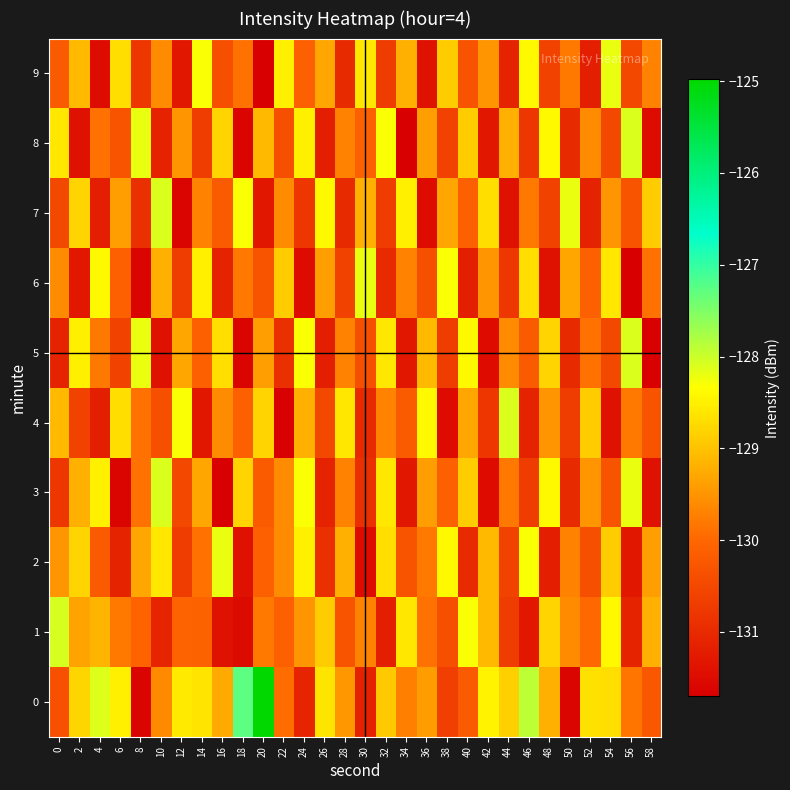

Reading right to left, extract all data points from this chart.

0: 58=-130.3	56=-129.8	54=-128.7	52=-128.7	50=-131.6	48=-129.2	46=-127.9	44=-128.8	42=-128.5	40=-130.2	38=-130.6	36=-129.4	34=-129.7	32=-128.9	30=-131.1	28=-129.5	26=-128.6	24=-131.1	22=-129.9	20=-125.0	18=-127.3	16=-129.3	14=-128.6	12=-128.6	10=-129.6	8=-131.6	6=-128.5	4=-128.1	2=-128.8	0=-130.4
1: 58=-129.2	56=-131.1	54=-128.4	52=-130.0	50=-129.6	48=-128.8	46=-131.3	44=-130.7	42=-129.1	40=-128.3	38=-130.4	36=-129.9	34=-128.6	32=-131.2	30=-129.7	28=-130.3	26=-128.9	24=-129.5	22=-130.1	20=-129.8	18=-131.5	16=-131.4	14=-130.1	12=-130.1	10=-131.1	8=-130.0	6=-129.8	4=-129.2	2=-129.3	0=-128.1
2: 58=-129.4	56=-131.3	54=-128.9	52=-130.4	50=-129.7	48=-131.2	46=-128.3	44=-130.6	42=-129.1	40=-131.0	38=-128.4	36=-129.8	34=-130.3	32=-128.7	30=-131.5	28=-129.2	26=-130.9	24=-128.5	22=-129.6	20=-130.1	18=-131.4	16=-128.2	14=-129.9	12=-130.7	10=-128.6	8=-129.3	6=-131.1	4=-130.2	2=-128.8	0=-129.5
3: 58=-131.4	56=-128.2	54=-130.3	52=-129.5	50=-131.0	48=-128.4	46=-130.7	44=-129.8	42=-131.5	40=-128.9	38=-130.1	36=-129.4	34=-131.3	32=-128.6	30=-130.9	28=-129.7	26=-131.1	24=-128.3	22=-129.6	20=-130.2	18=-128.8	16=-131.7	14=-129.3	12=-130.5	10=-128.1	8=-129.9	6=-131.6	4=-128.5	2=-129.2	0=-130.8
4: 58=-130.3	56=-129.8	54=-131.4	52=-128.9	50=-130.7	48=-129.5	46=-131.1	44=-128.1	42=-130.8	40=-129.3	38=-131.5	36=-128.4	34=-130.2	32=-129.7	30=-131.0	28=-128.6	26=-130.5	24=-129.2	22=-131.7	20=-128.8	18=-130.1	16=-129.6	14=-131.3	12=-128.3	10=-130.4	8=-129.9	6=-128.7	4=-131.2	2=-130.6	0=-129.1
5: 58=-131.7	56=-128.1	54=-130.5	52=-129.9	50=-131.0	48=-128.8	46=-130.2	44=-129.6	42=-131.5	40=-128.4	38=-130.7	36=-129.1	34=-131.3	32=-128.6	30=-130.4	28=-129.7	26=-131.2	24=-128.3	22=-130.9	20=-129.4	18=-131.6	16=-128.7	14=-130.1	12=-129.3	10=-131.4	8=-128.2	6=-130.6	4=-129.8	2=-128.5	0=-131.1
6: 58=-129.9	56=-131.7	54=-128.6	52=-130.1	50=-129.3	48=-131.4	46=-128.7	44=-130.8	42=-129.5	40=-131.2	38=-128.3	36=-130.4	34=-129.7	32=-131.0	30=-128.2	28=-130.6	26=-129.4	24=-131.5	22=-128.9	20=-130.3	18=-129.8	16=-131.1	14=-128.5	12=-130.7	10=-129.2	8=-131.6	6=-130.1	4=-128.4	2=-131.3	0=-129.6
7: 58=-128.9	56=-130.3	54=-129.5	52=-131.1	50=-128.2	48=-130.6	46=-129.8	44=-131.4	42=-128.7	40=-130.1	38=-129.3	36=-131.5	34=-128.5	32=-130.7	30=-129.2	28=-131.0	26=-128.4	24=-130.8	22=-129.6	20=-131.3	18=-128.3	16=-130.2	14=-129.7	12=-131.6	10=-128.1	8=-130.9	6=-129.4	4=-131.2	2=-128.8	0=-130.5
8: 58=-131.5	56=-128.1	54=-130.5	52=-129.6	50=-131.0	48=-128.4	46=-130.8	44=-129.2	42=-131.3	40=-128.9	38=-130.6	36=-129.4	34=-131.7	32=-128.3	30=-130.1	28=-129.7	26=-131.2	24=-128.5	22=-130.4	20=-129.1	18=-131.6	16=-128.8	14=-130.7	12=-129.5	10=-131.1	8=-128.2	6=-130.3	4=-129.9	2=-131.4	0=-128.6
9: 58=-129.7	56=-130.5	54=-128.2	52=-131.2	50=-129.8	48=-130.6	46=-128.4	44=-131.1	42=-129.5	40=-130.3	38=-128.9	36=-131.4	34=-129.2	32=-130.7	30=-128.6	28=-131.0	26=-129.3	24=-130.1	22=-128.5	20=-131.7	18=-129.9	16=-130.4	14=-128.3	12=-131.3	10=-129.6	8=-130.8	6=-128.7	4=-131.5	2=-129.1	0=-130.2